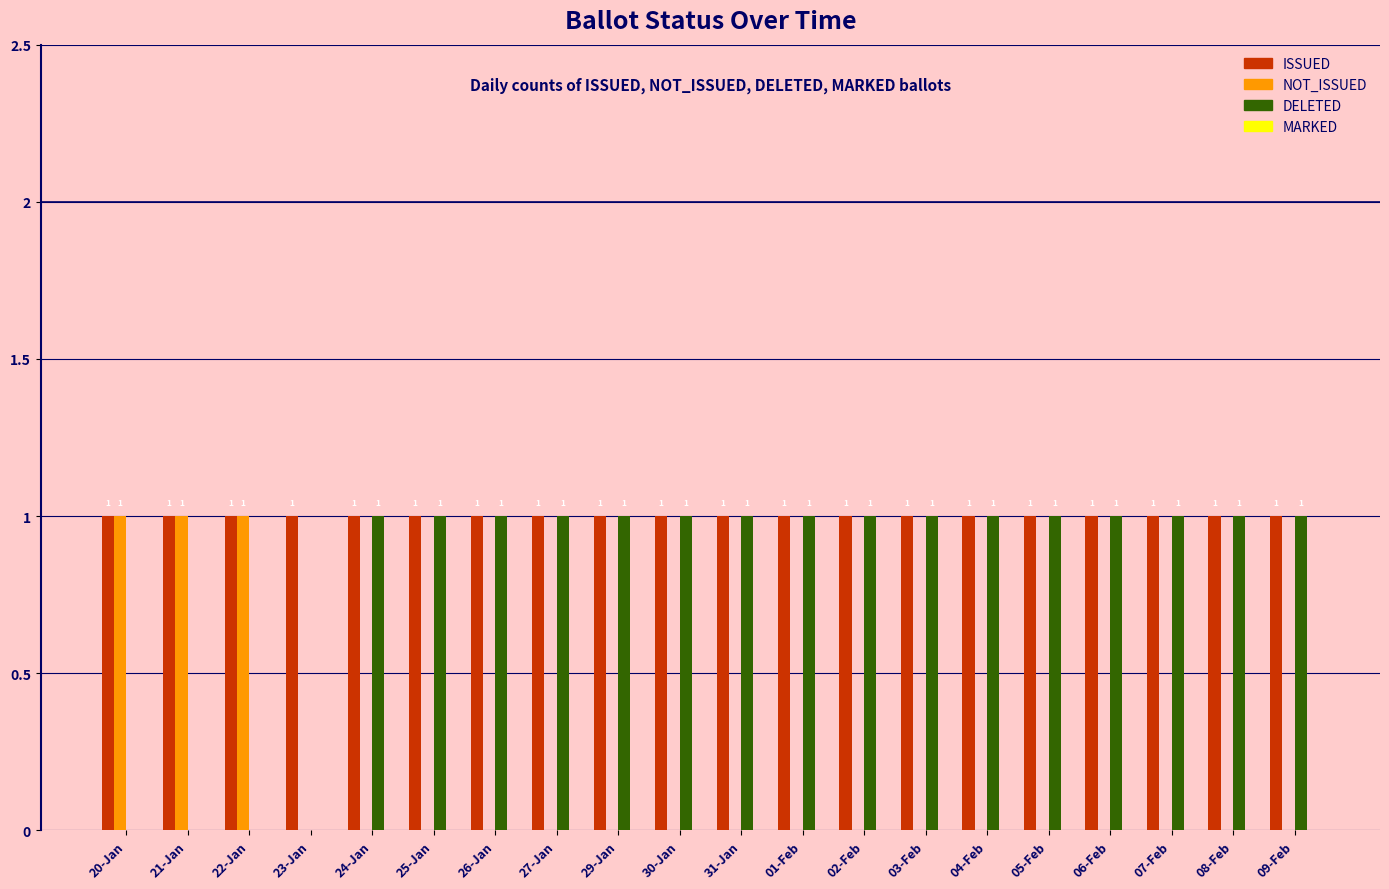

Which series has the largest total across all categories?

ISSUED